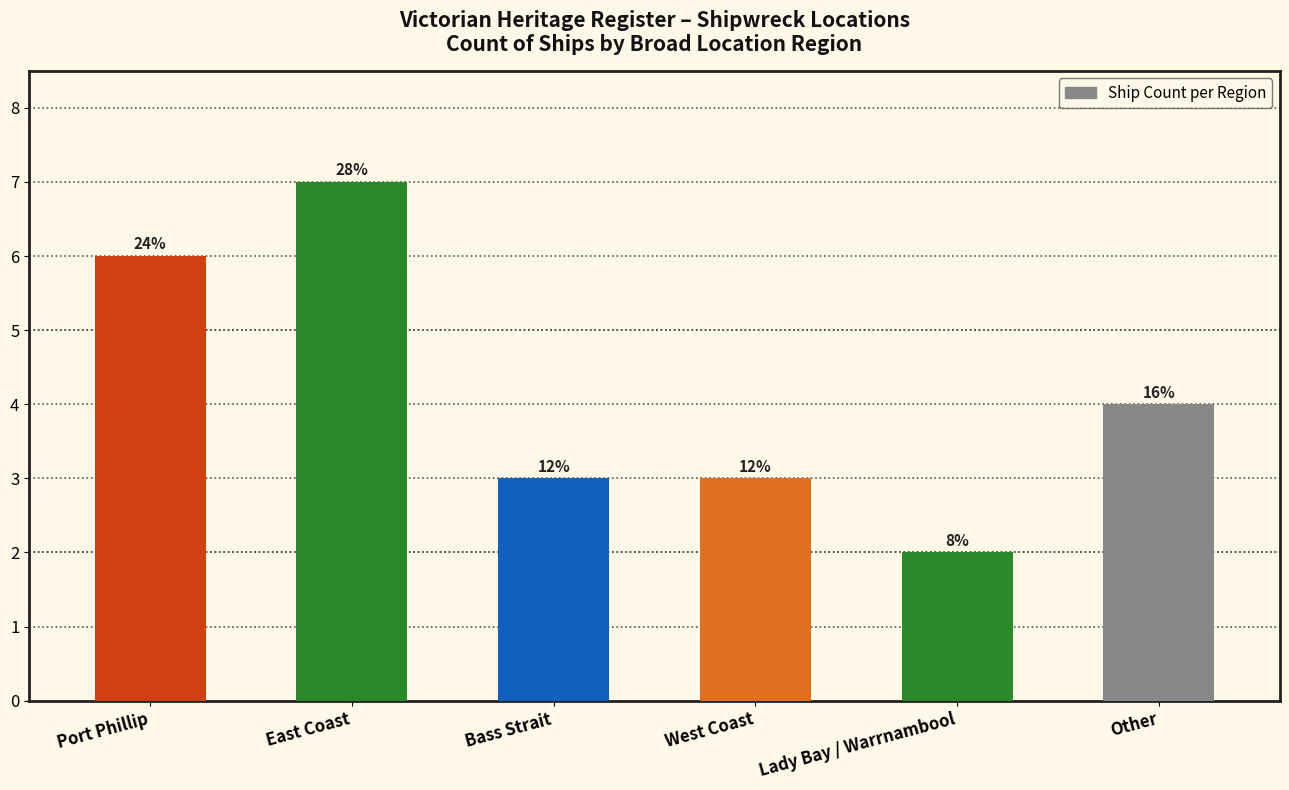

What is the ratio of the value at Lady Bay / Warrnambool to the value at East Coast?

0.3